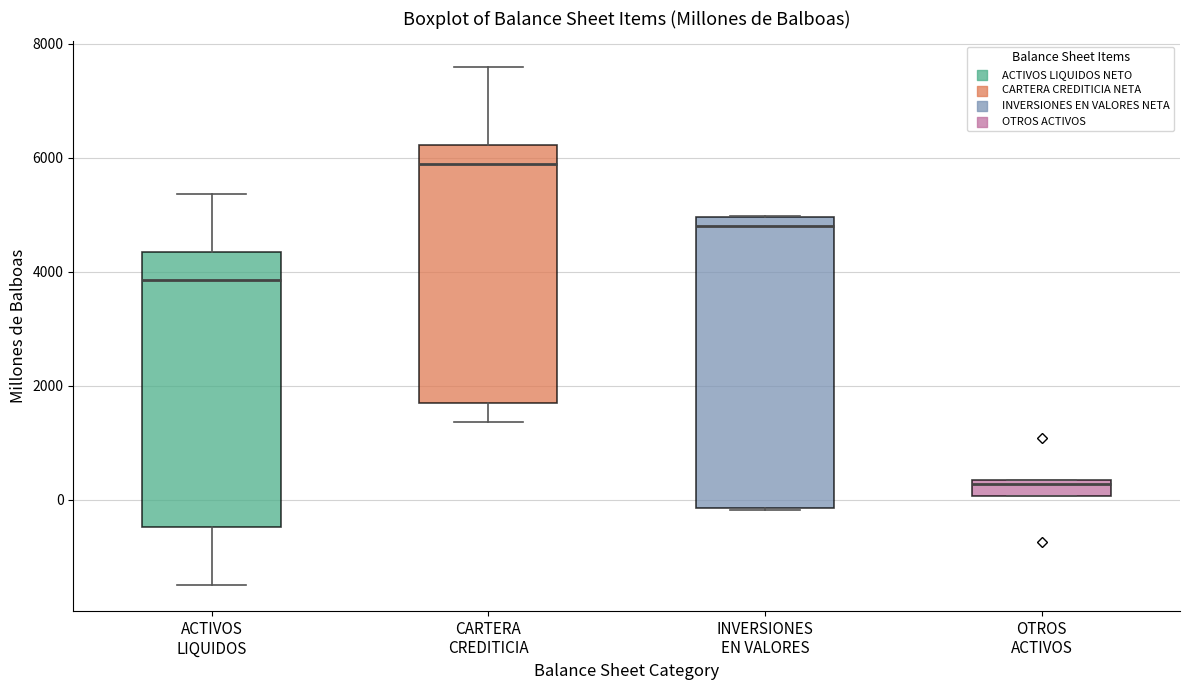

Which box has the lowest median line?

OTROS ACTIVOS